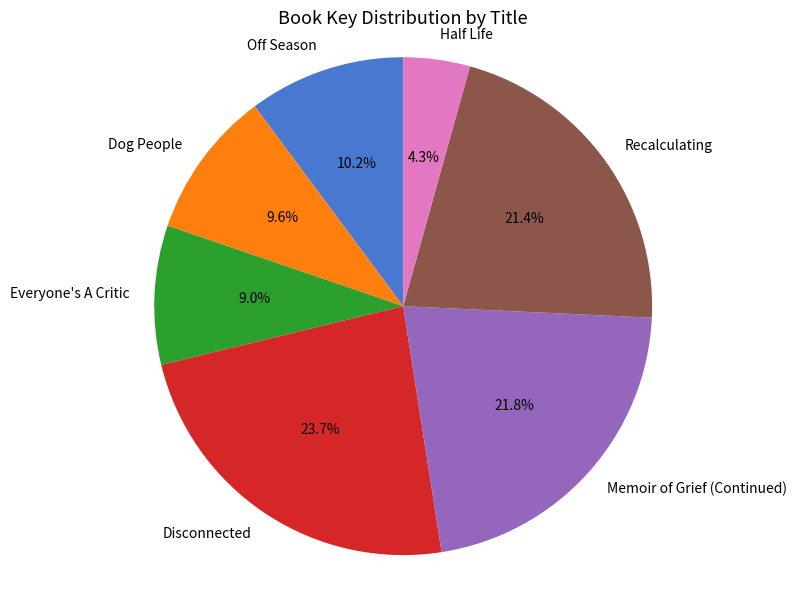

Approximately how many times larger is the value at Disconnected compared to Dog People?

2.5